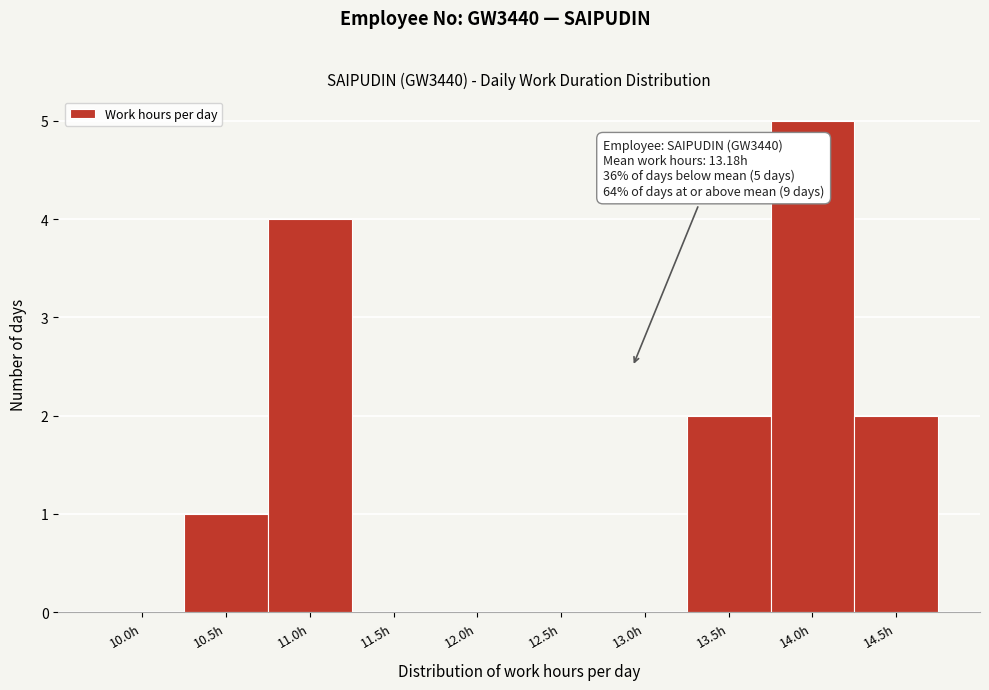

Reading right to left, what are all the values shown in this chart?

14.5h=2	14.0h=5	13.5h=2	13.0h=0	12.5h=0	12.0h=0	11.5h=0	11.0h=4	10.5h=1	10.0h=0